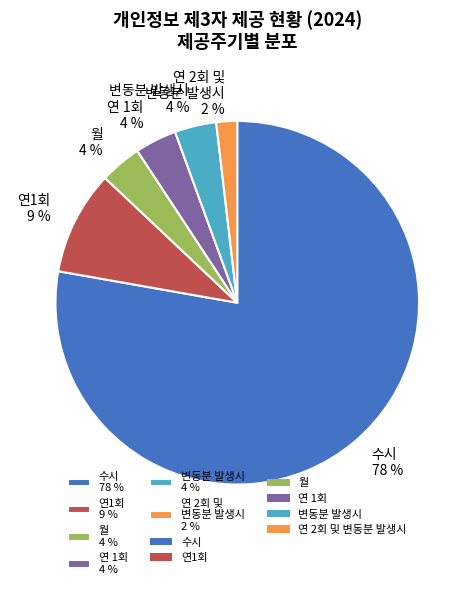

To the nearest percent, what is the difference between the 연1회 9 % and 연 2회 및 변동분 발생시 2 % slice percentages?

7%